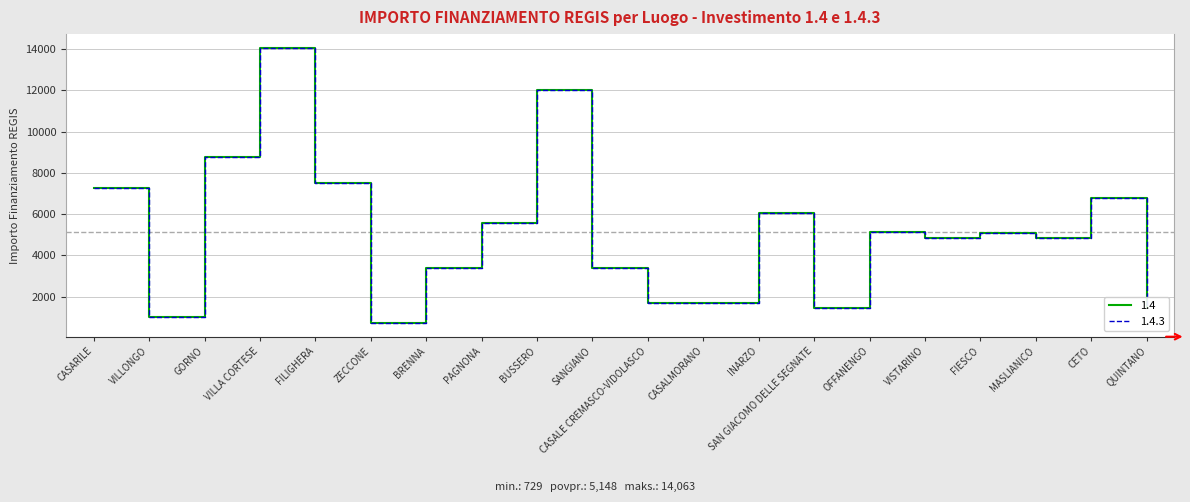

Where is 1.4.3 nearest to the value 7396?

CASARILE